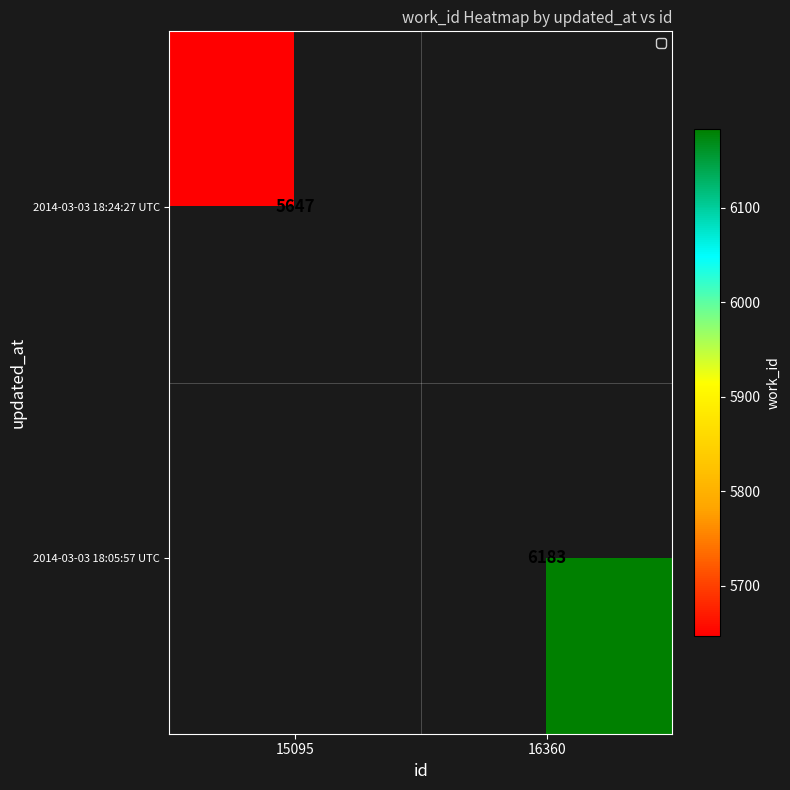

What is the smallest value displayed?

5647.0